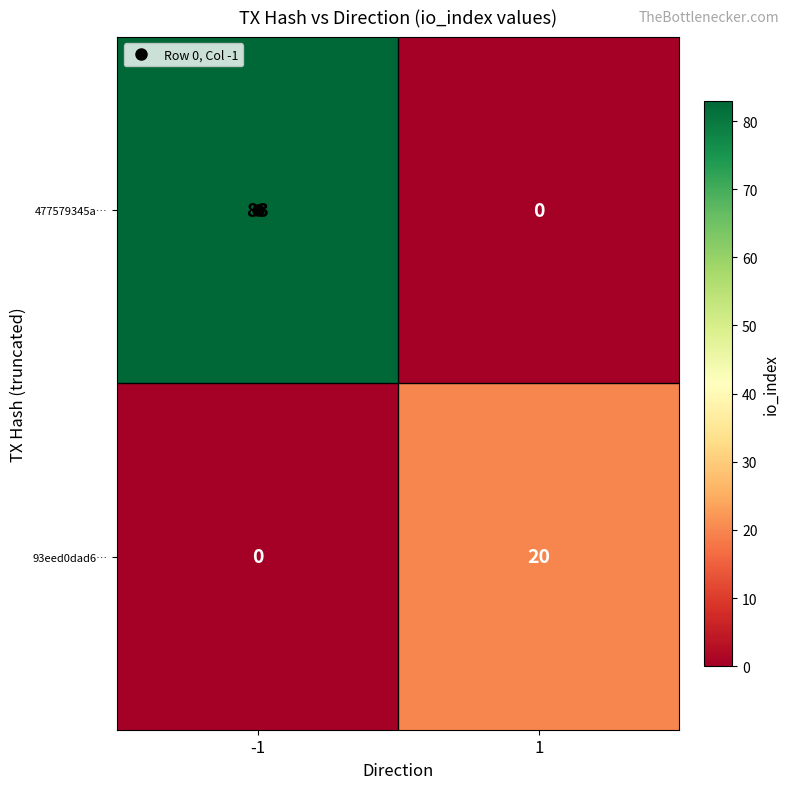

What is the total value across all series at -1?

83